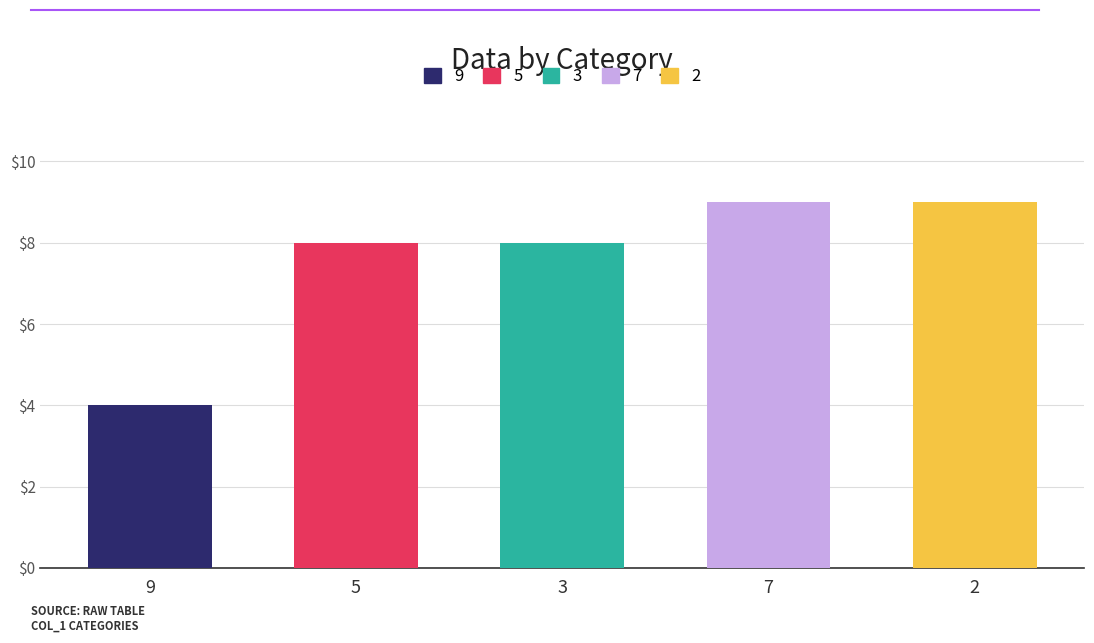

What is the label of the 4th bar from the left?

7